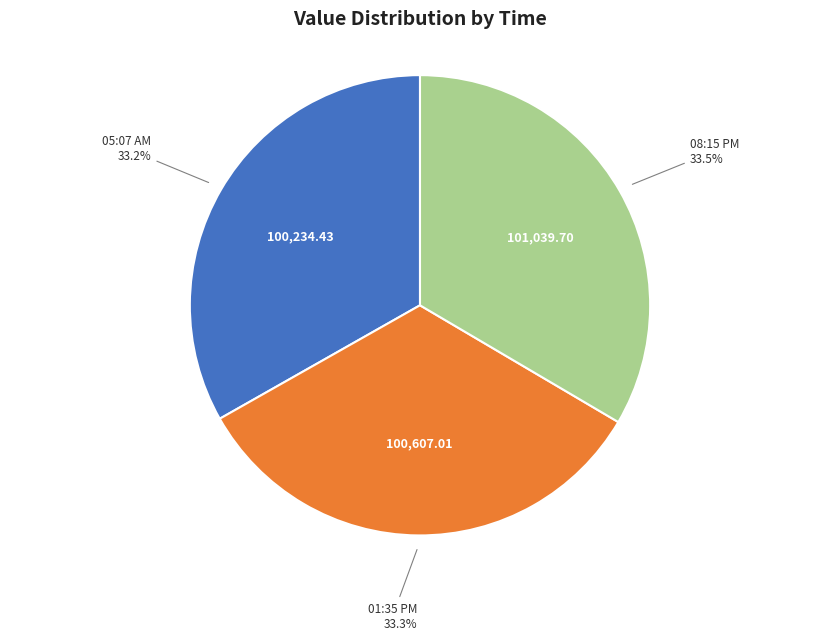

Is there a majority slice in this chart?

No